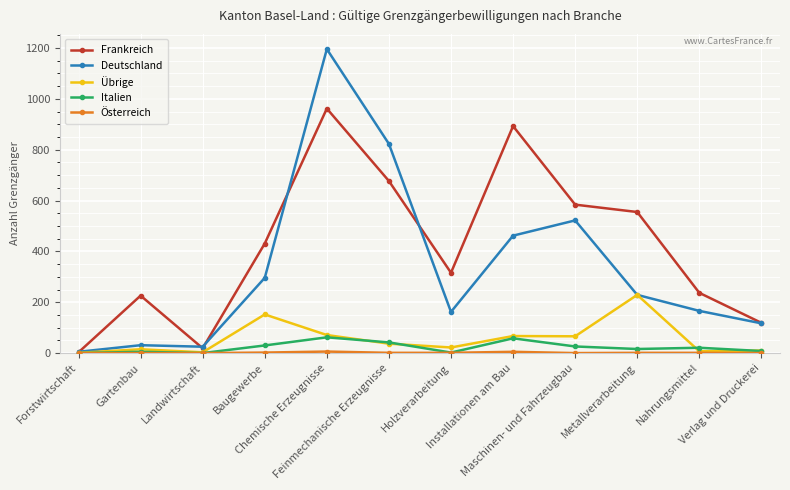

At which label does Frankreich reach its minimum?

Forstwirtschaft